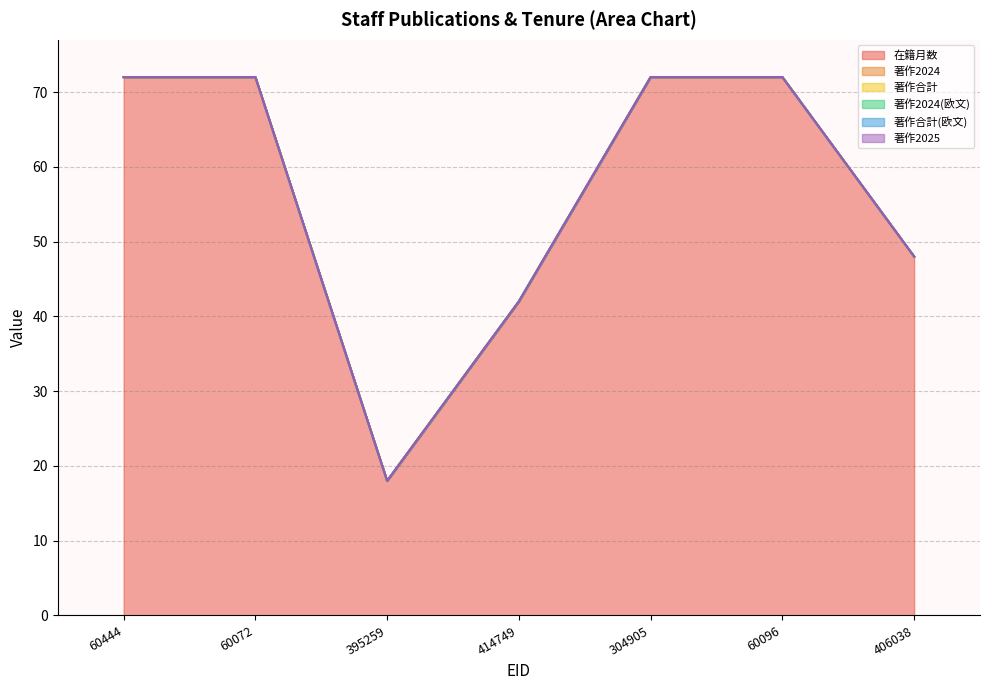

Which category has the highest value in the 著作2024 series?

60444